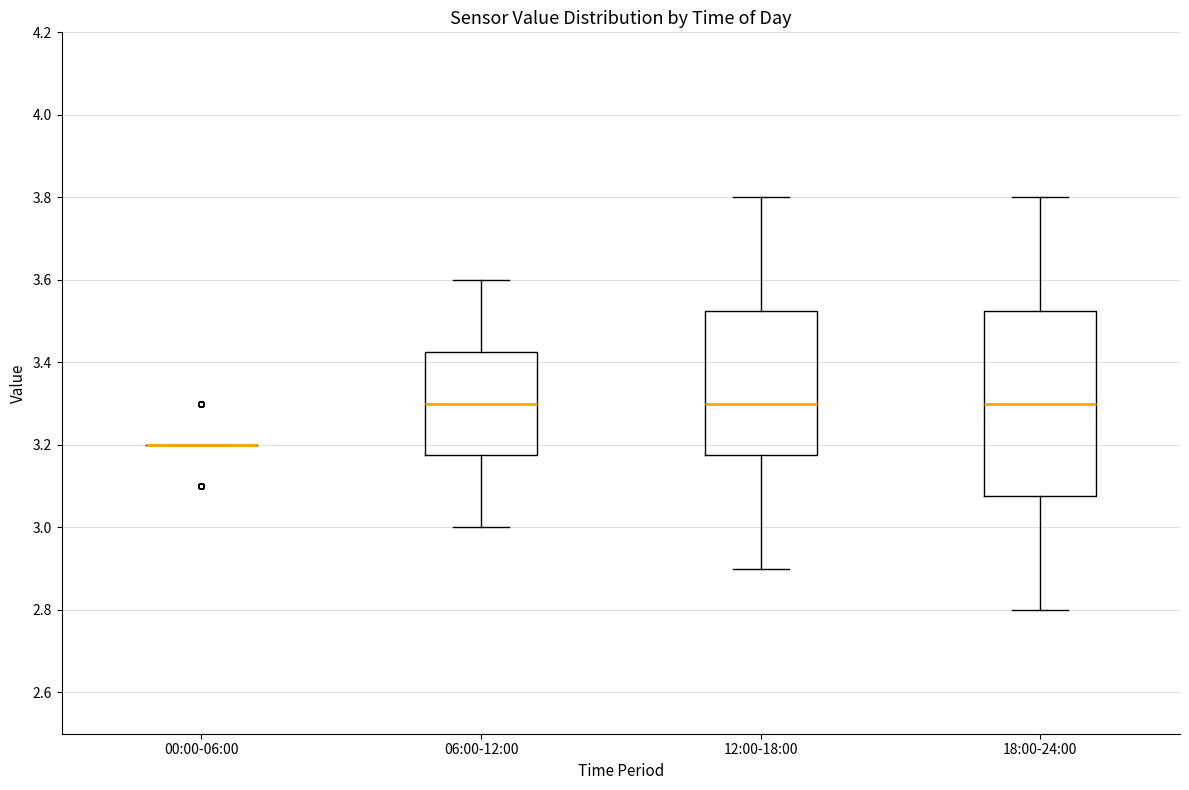

Which box is the tallest, from its lower edge to its upper edge?

18:00-24:00